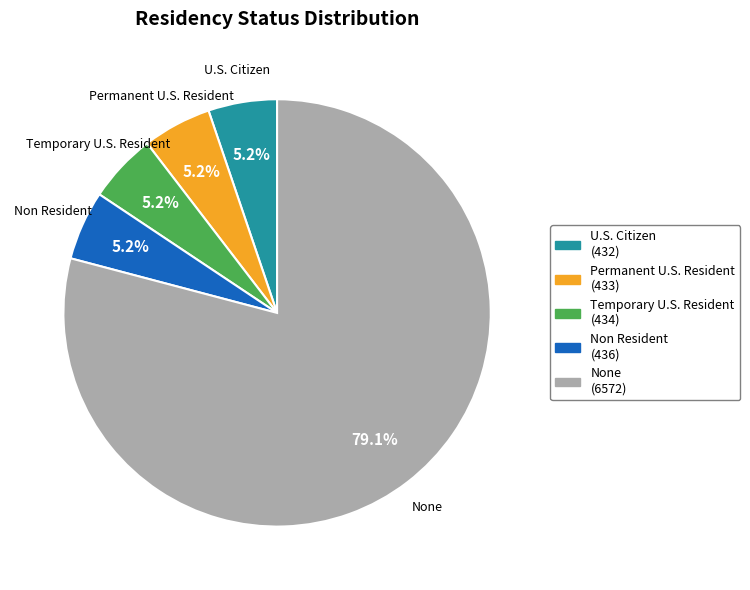

Which slice represents more than half of the pie?

None